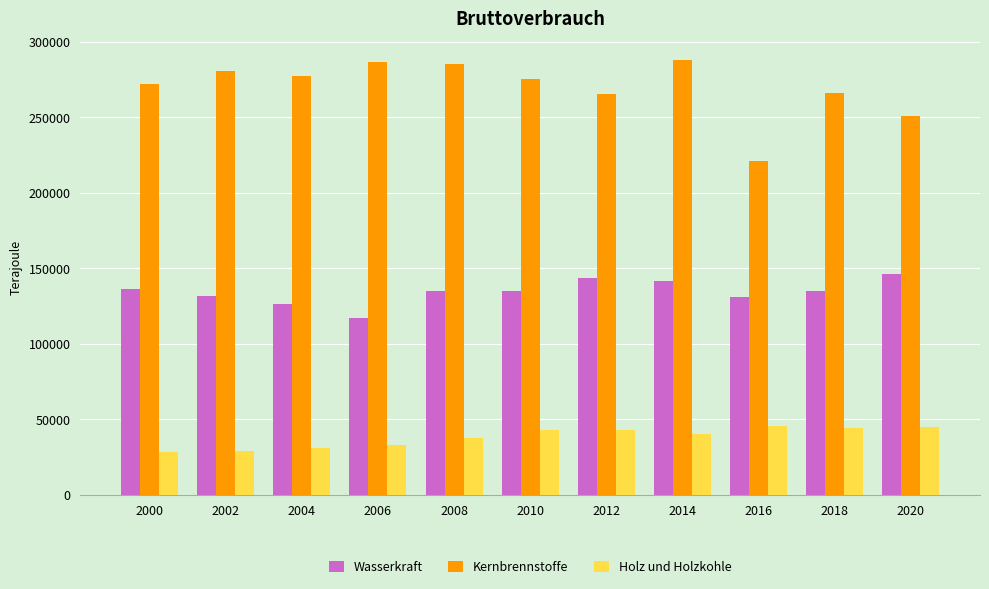

Is the value of Wasserkraft at 2004 greater than the value of Kernbrennstoffe at 2016?

No